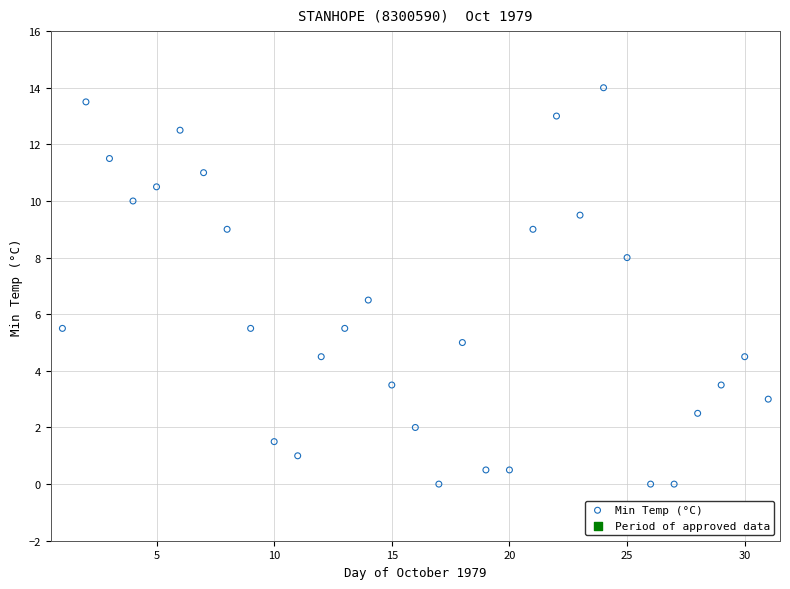

What is the range of Y values (max minus min)?

14.0